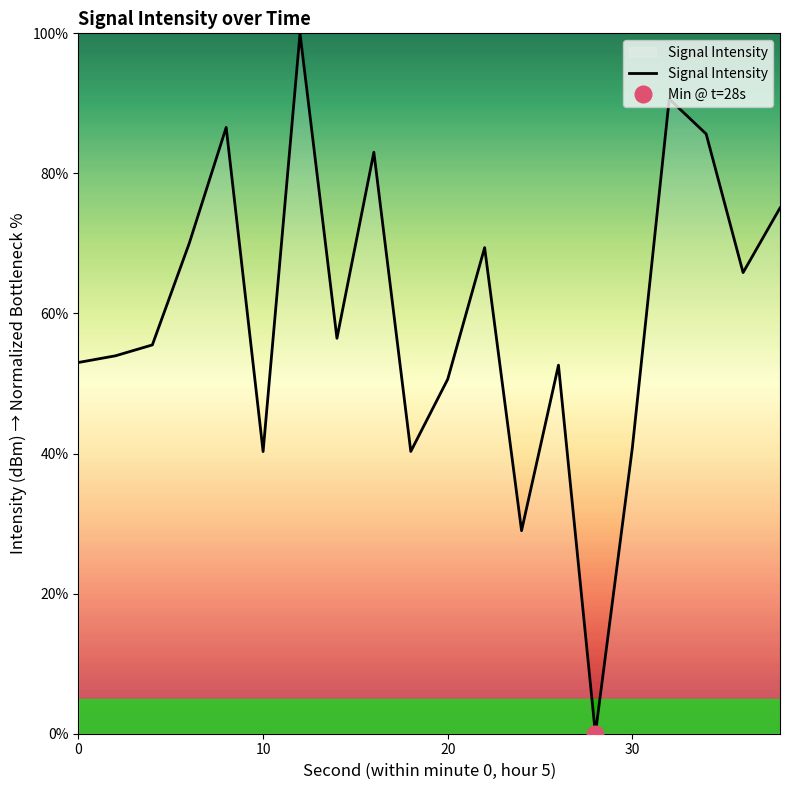

What is the difference between the maximum and minimum values?

100.0